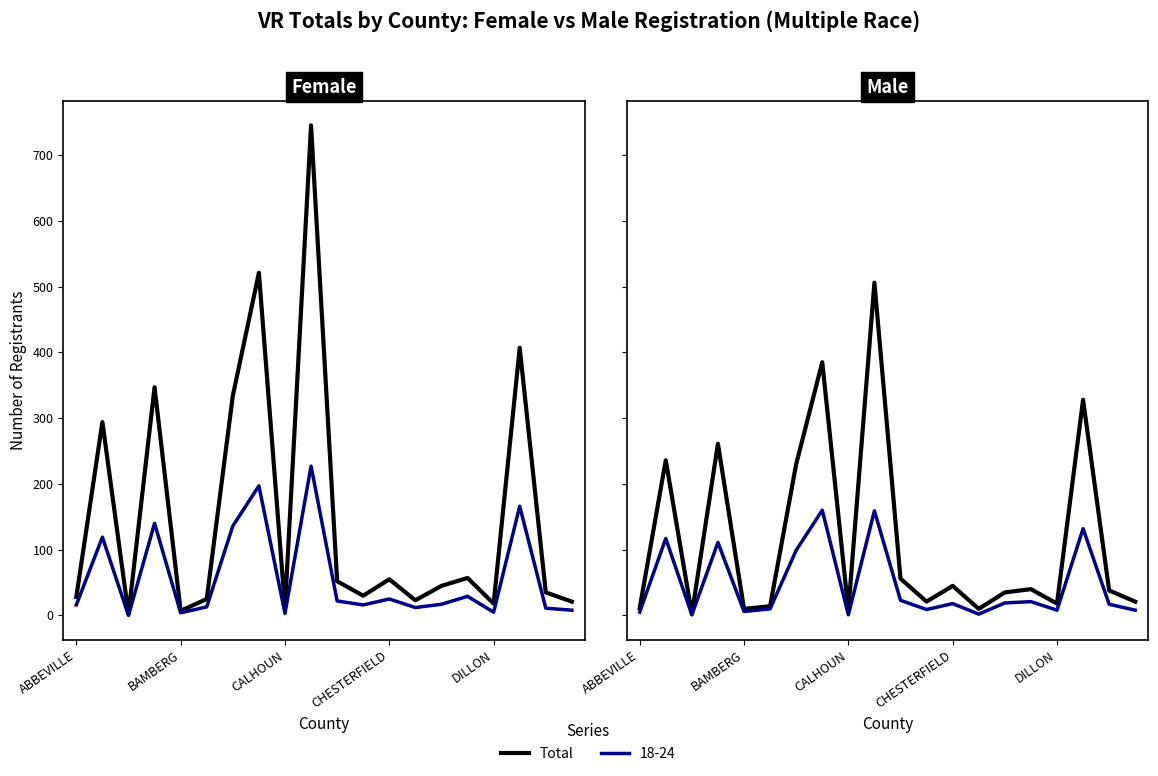

What is the change in value from 17 to 19?

-307